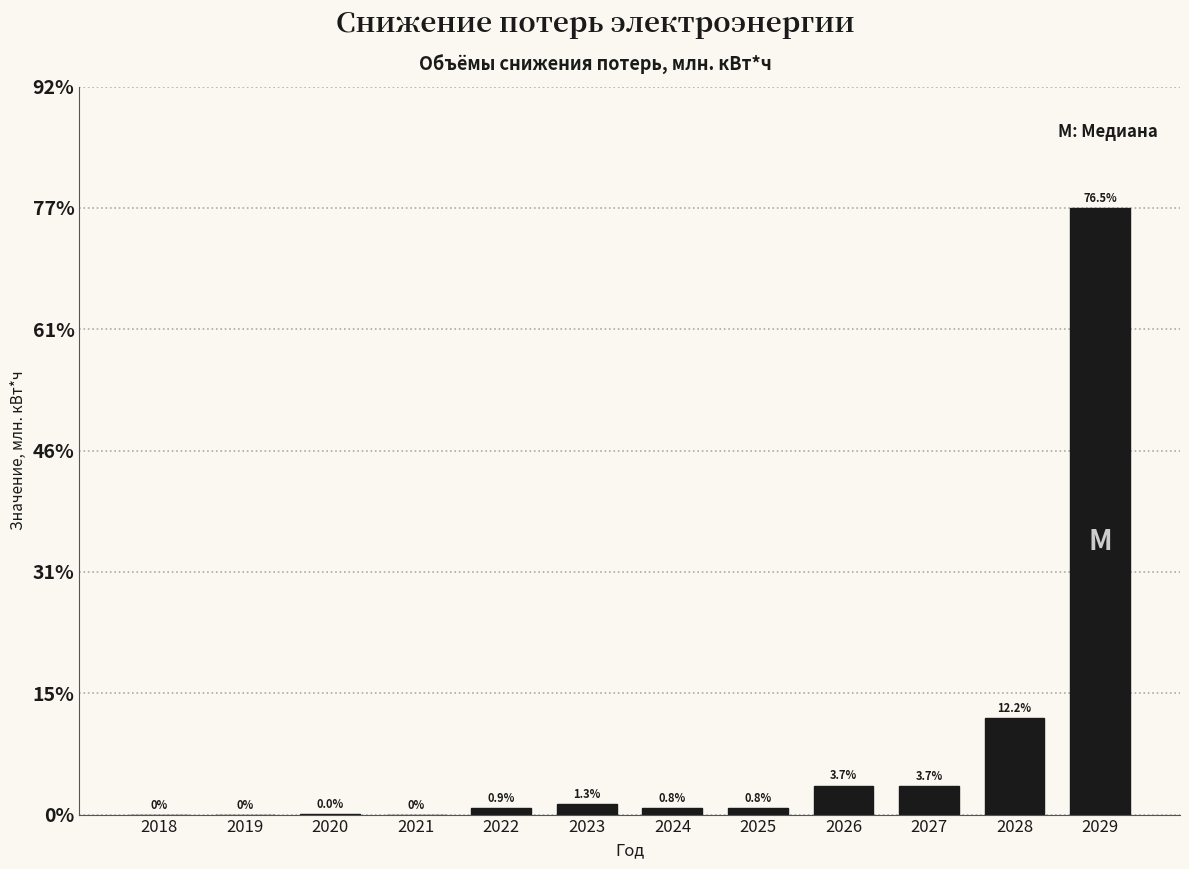

Are the bars horizontal?

No